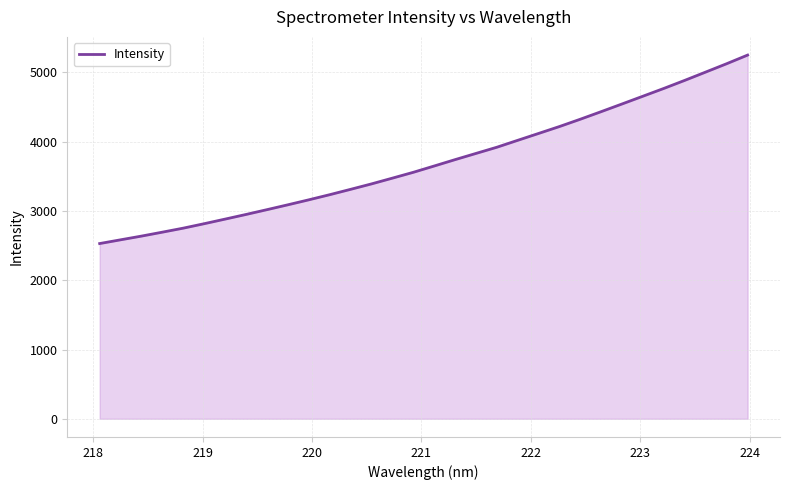

What is the maximum value shown in the chart?

5251.0